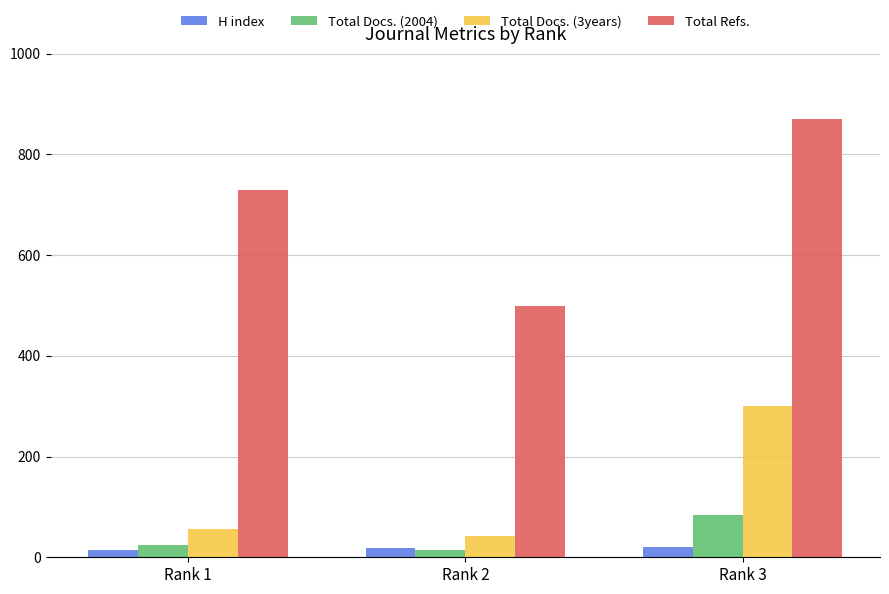

Between Rank 1 and Rank 3, which series saw the biggest shift?

Total Docs. (3years)